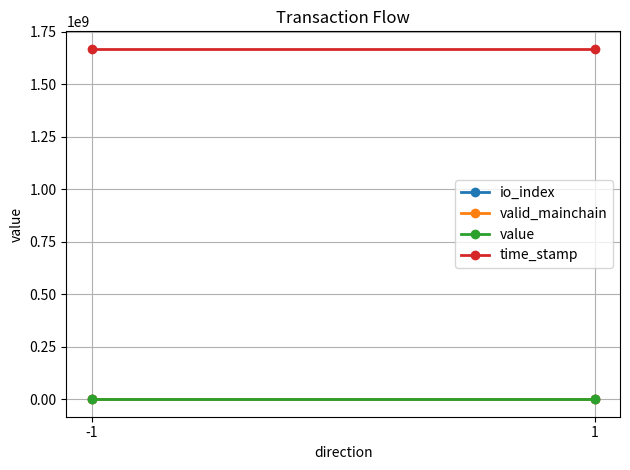

Reading left to right, what are all the values shown in this chart?

io_index: -1=0.0	1=0.5
valid_mainchain: -1=1.0	1=1.0
value: -1=2.2	1=2.2
time_stamp: -1=1668189845.0	1=1668189663.0